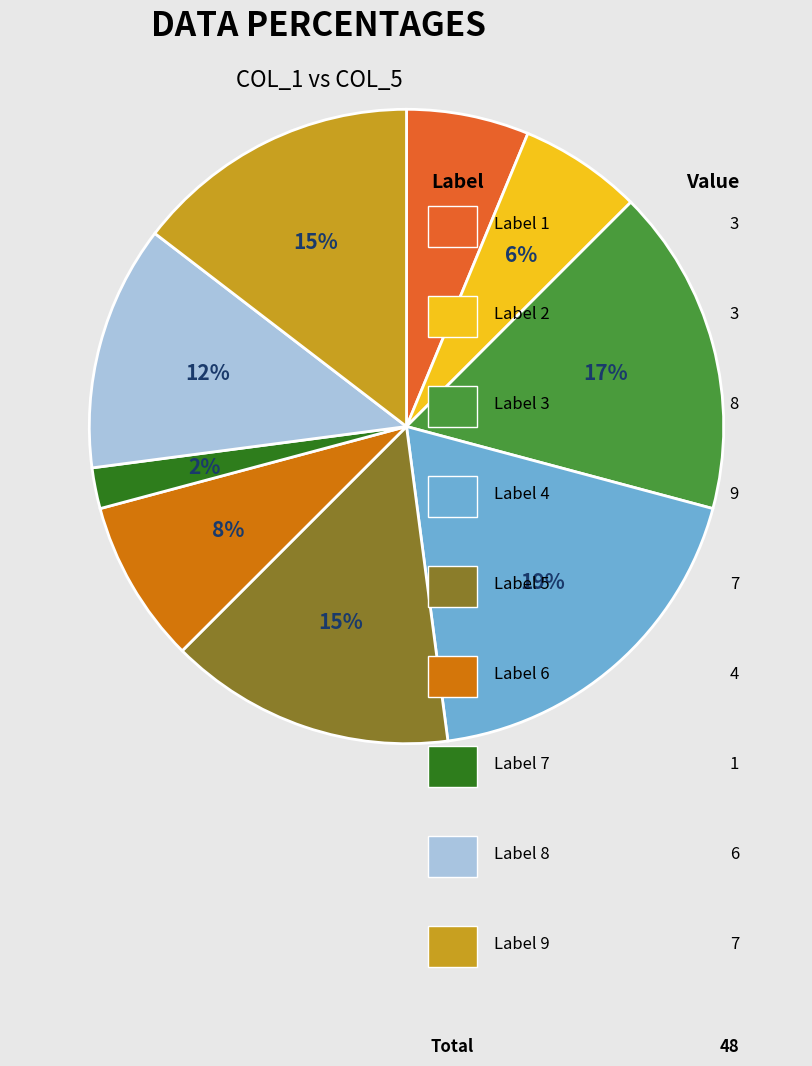

Is there any slice that represents more than half of the pie?

No